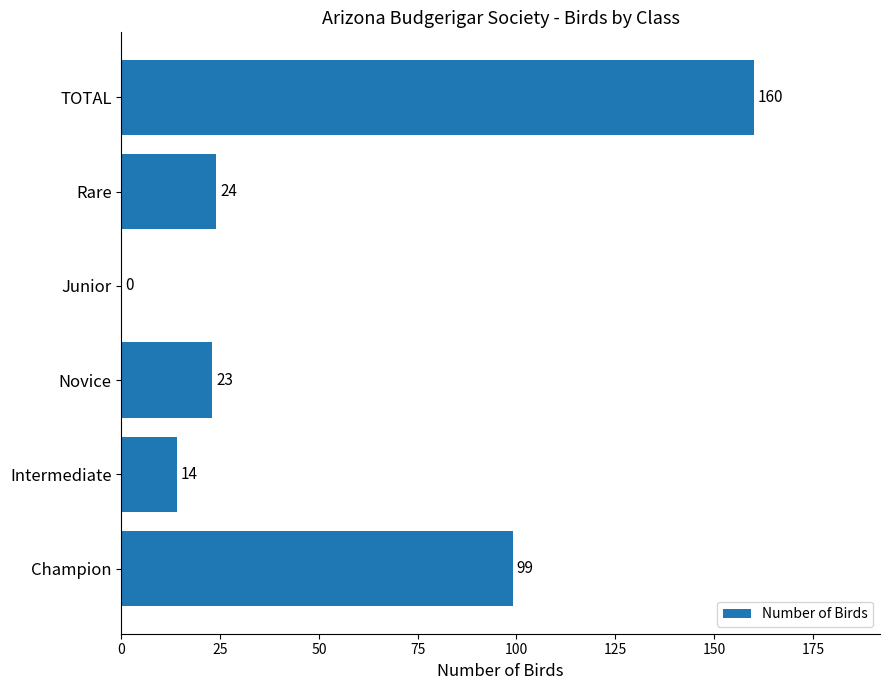

What is the average value?

53